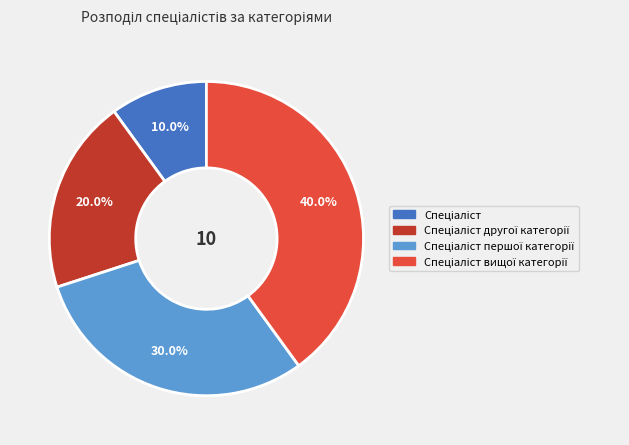

Does any single category account for the majority?

No